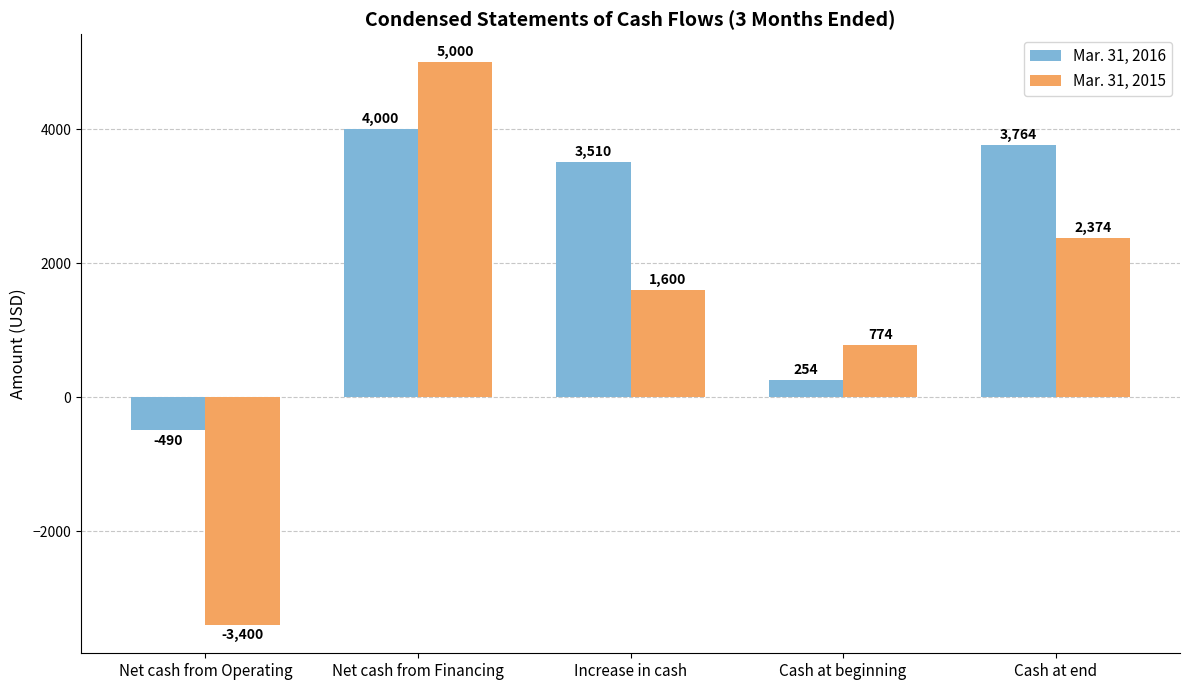

At which label does Mar. 31, 2015 first exceed 1600?

Net cash from Financing